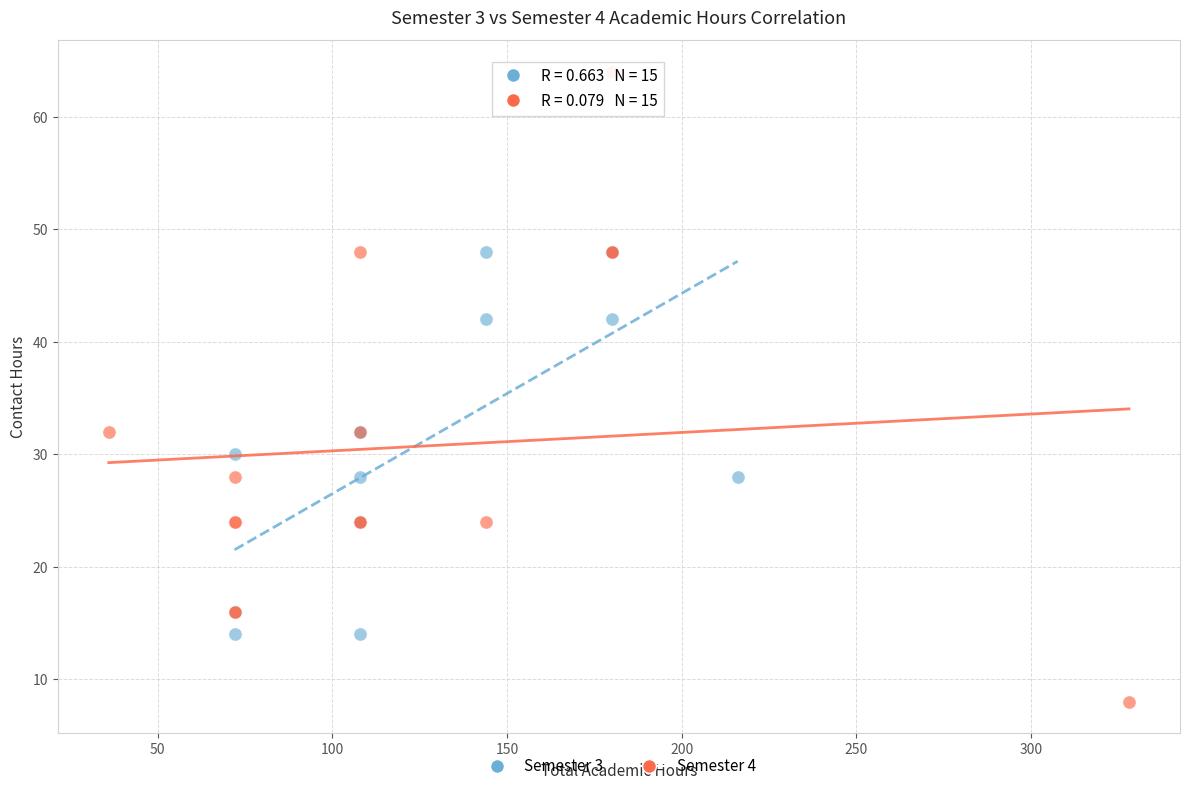

Which series has the largest Y range (max minus min)?

Semester 4